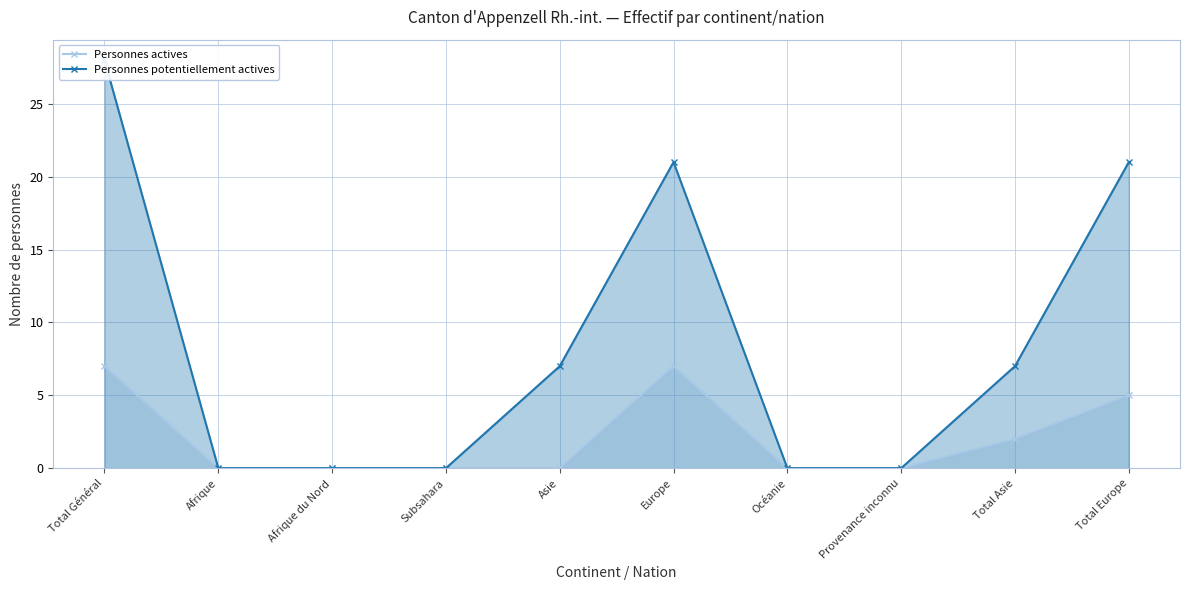

What is the difference between the highest and lowest values at Europe?

14